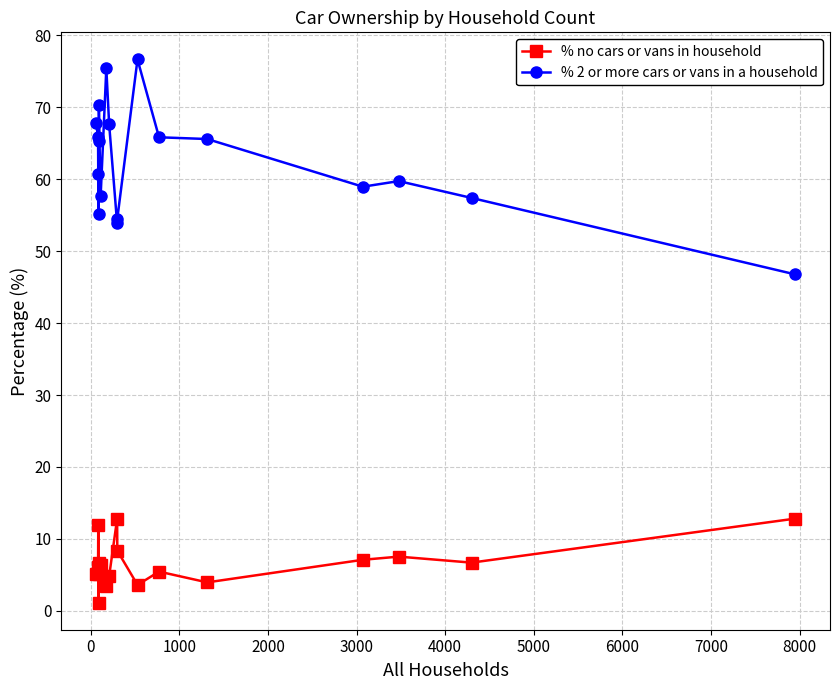

How many lines are shown in the chart?

2